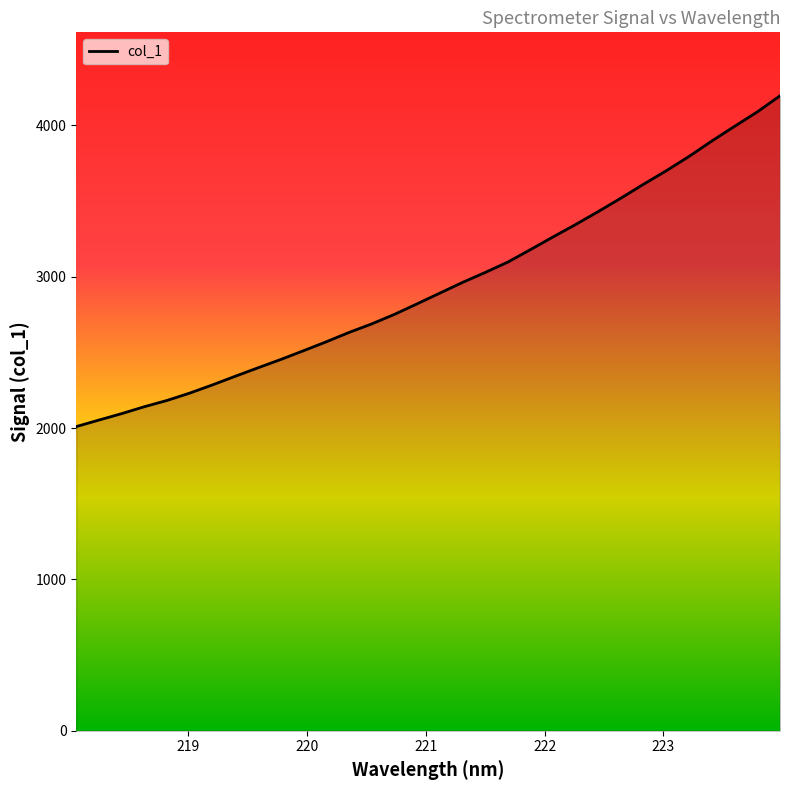

What is the difference between the maximum and minimum values?

2185.6